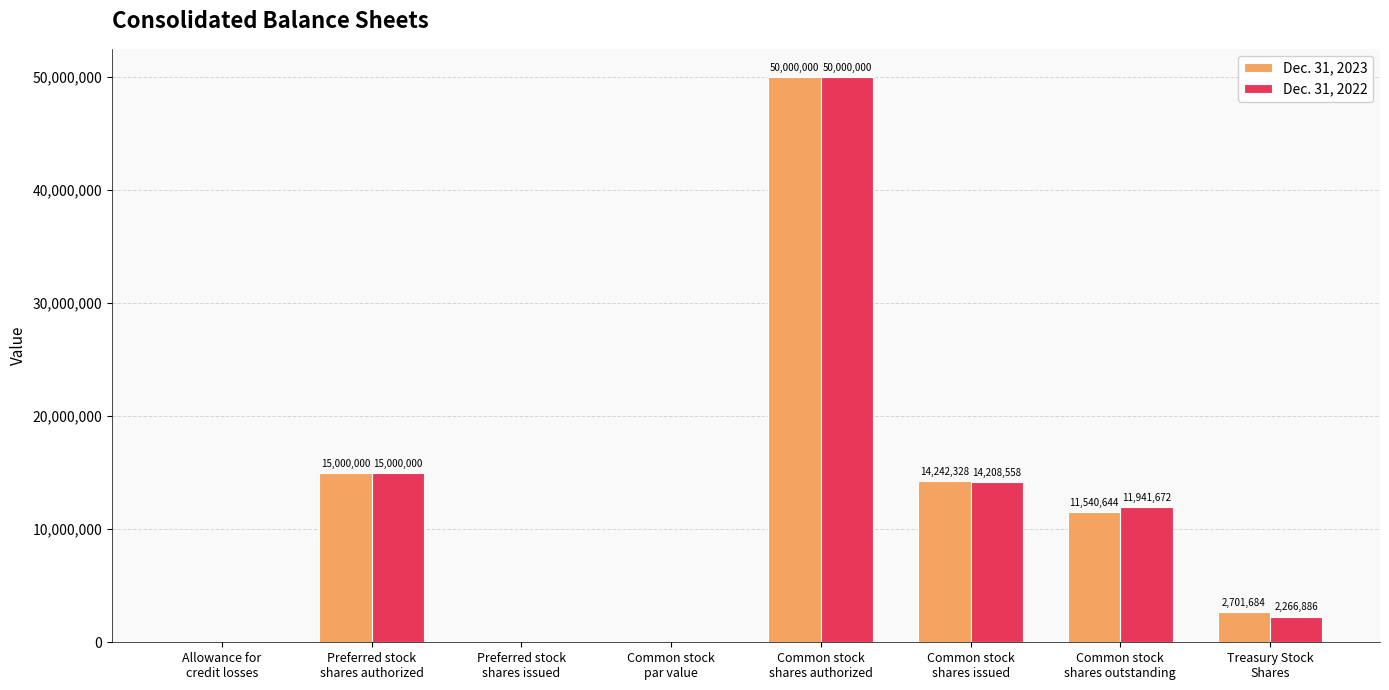

Reading left to right, list all the values displayed in this chart.

Dec. 31, 2023: 30920	15000000	0	1	50000000	14242328	11540644	2701684
Dec. 31, 2022: 31974	15000000	0	1	50000000	14208558	11941672	2266886